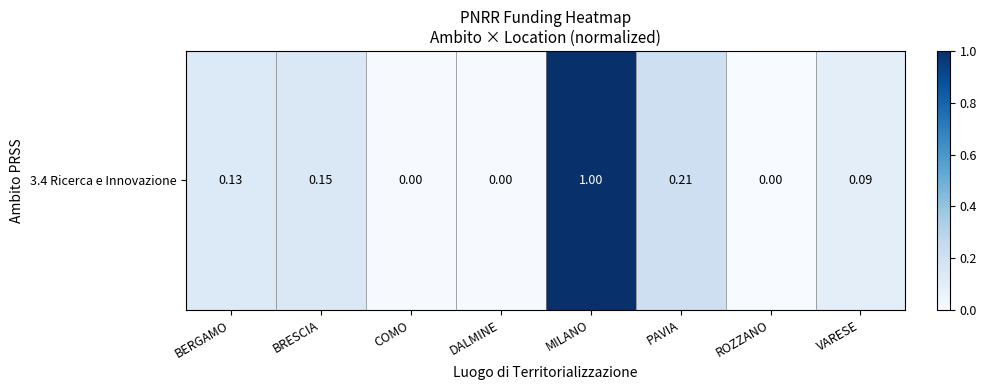

Which category has the lowest value across all series?

ROZZANO